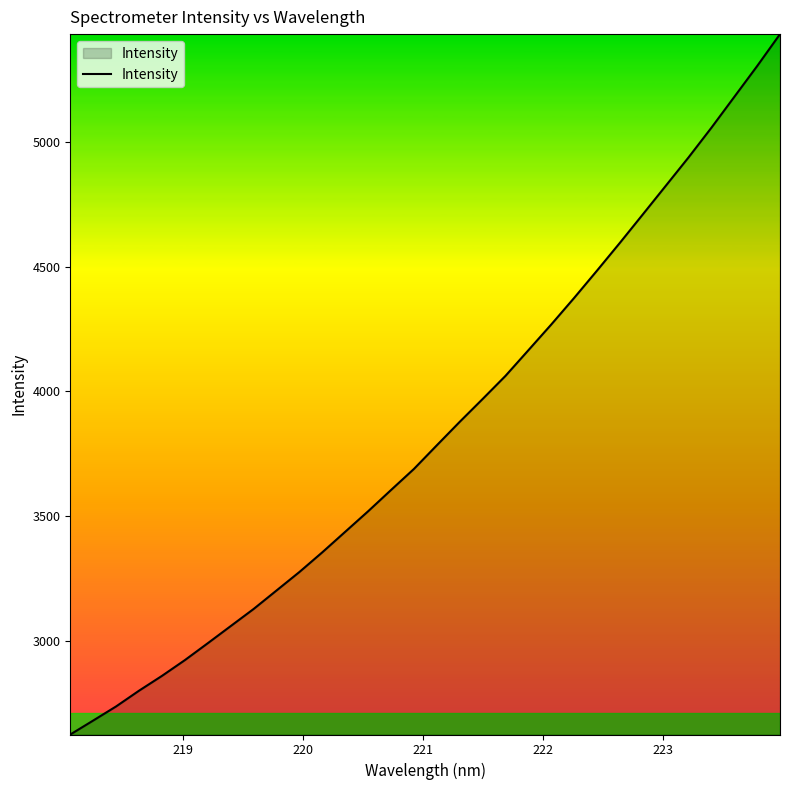

What is the smallest value displayed?

2622.8